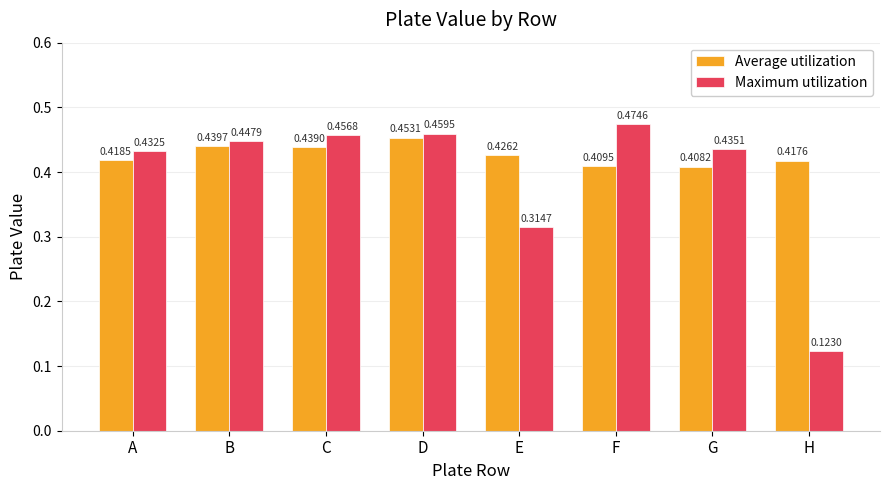

What is the sum of all Average utilization values?

3.4